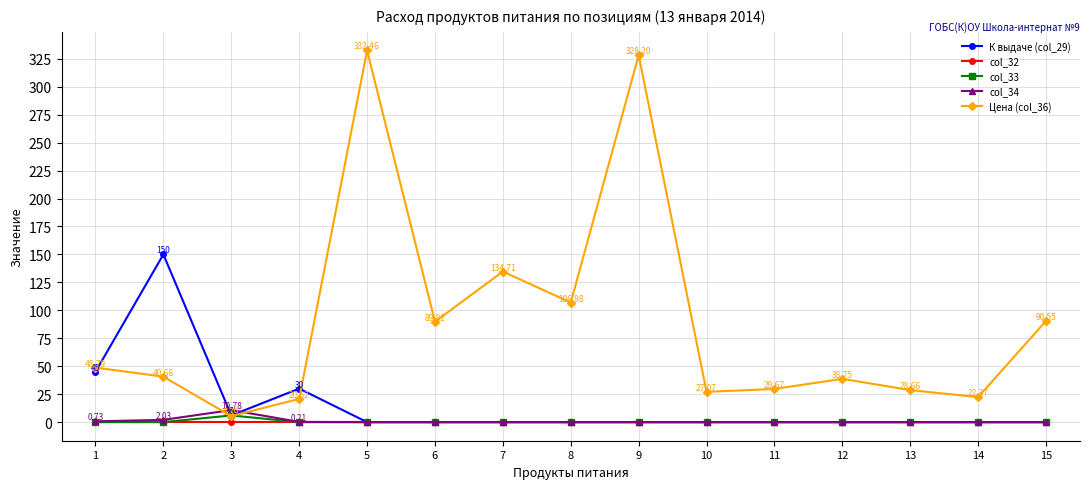

At how many categories does at least one series exceed 217?

2